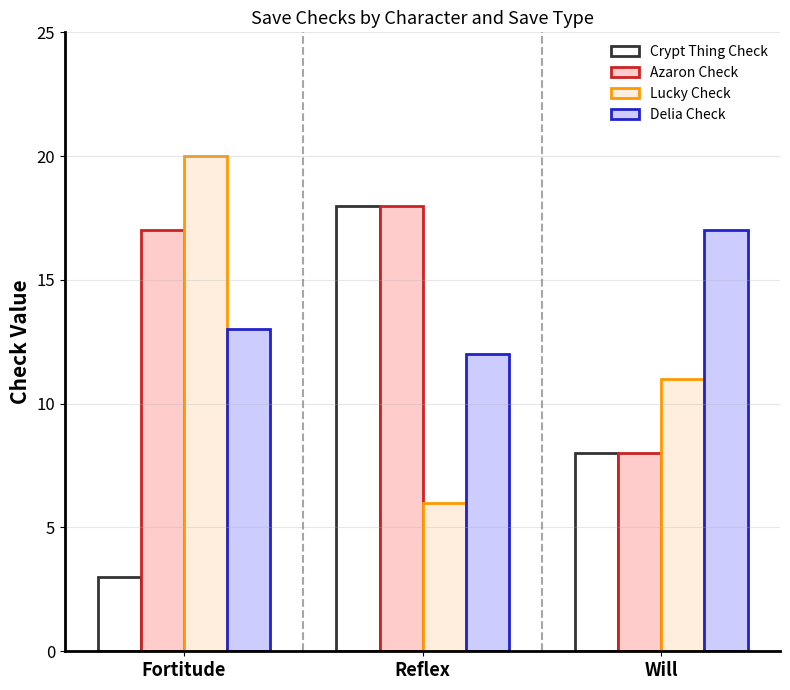

At which label does Delia Check reach its peak?

Will